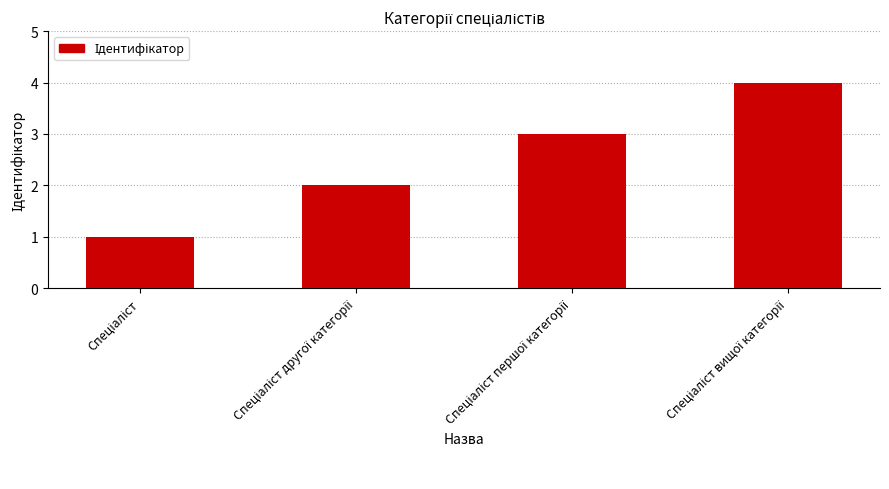

What is the greatest value displayed?

4